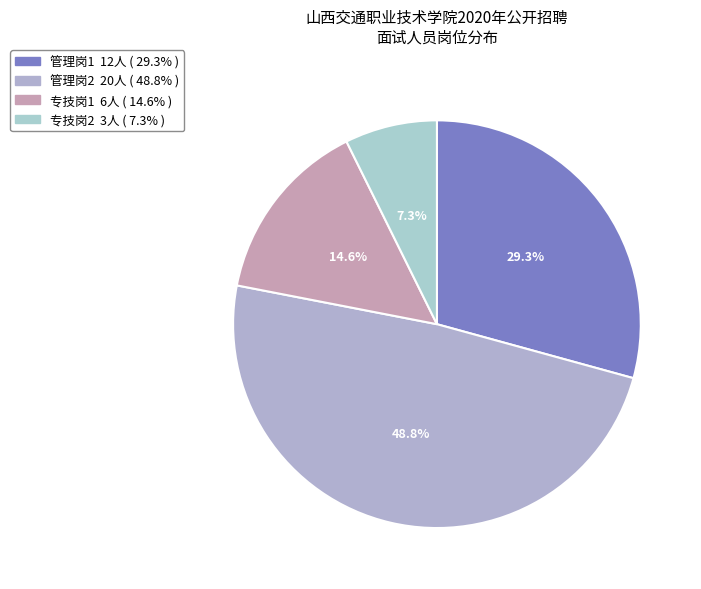

Does 管理岗1 account for over 50% of the chart?

No